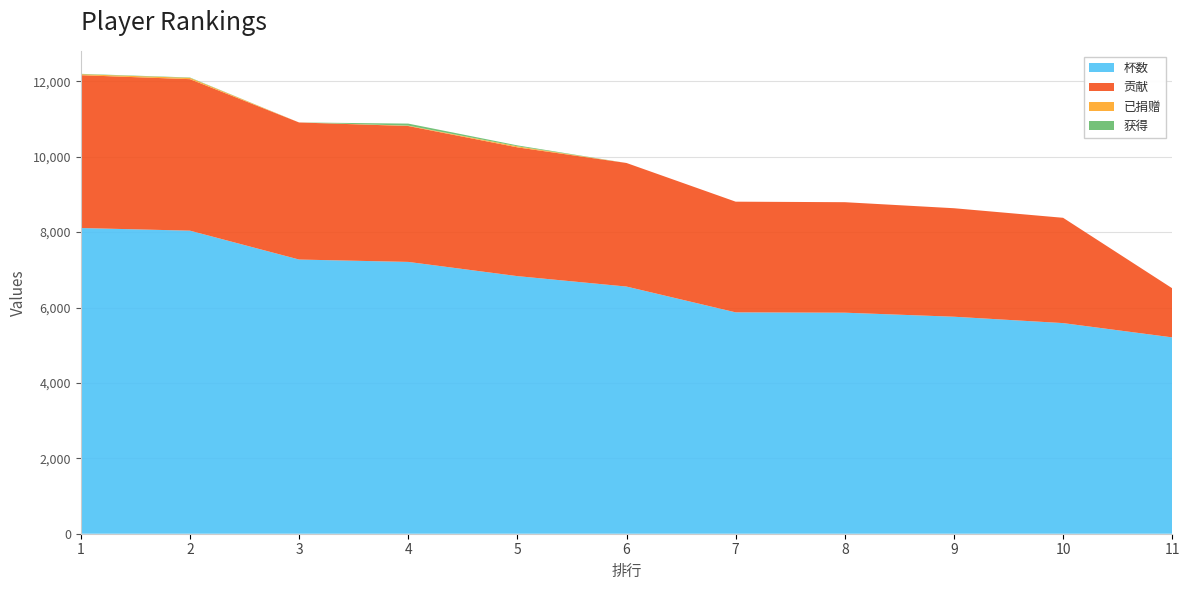

Reading right to left, what are all the values shown in this chart?

杯数: 11=5208	10=5587	9=5756	8=5863	7=5872	6=6556	5=6833	4=7210	3=7273	2=8039	1=8109
贡献: 11=1302	10=2793	9=2878	8=2931	7=2936	6=3278	5=3416	4=3605	3=3636	2=4019	1=4054
已捐赠: 11=0	10=0	9=0	8=0	7=0	6=0	5=28	4=10	3=0	2=34	1=26
获得: 11=0	10=0	9=0	8=0	7=0	6=0	5=24	4=54	3=0	2=10	1=10